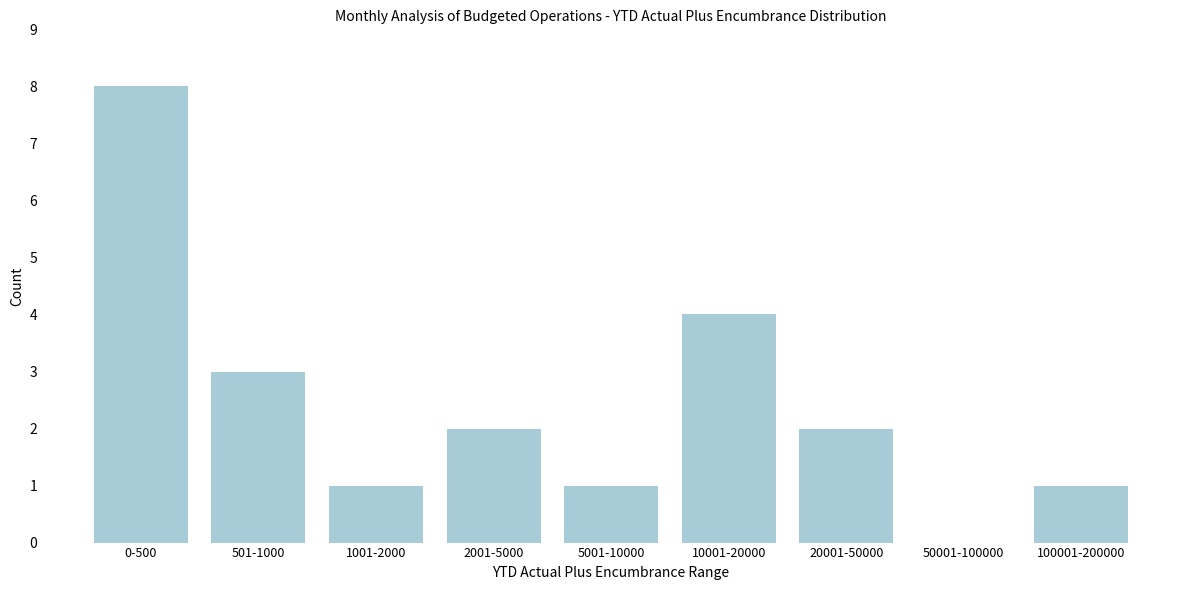

Reading right to left, what are all the values shown in this chart?

100001-200000=1	50001-100000=0	20001-50000=2	10001-20000=4	5001-10000=1	2001-5000=2	1001-2000=1	501-1000=3	0-500=8